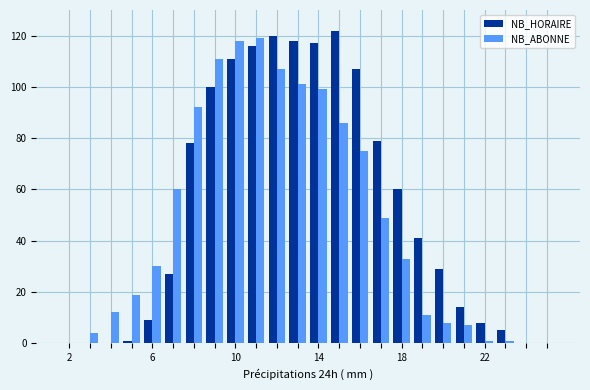

Are the bars horizontal?

No